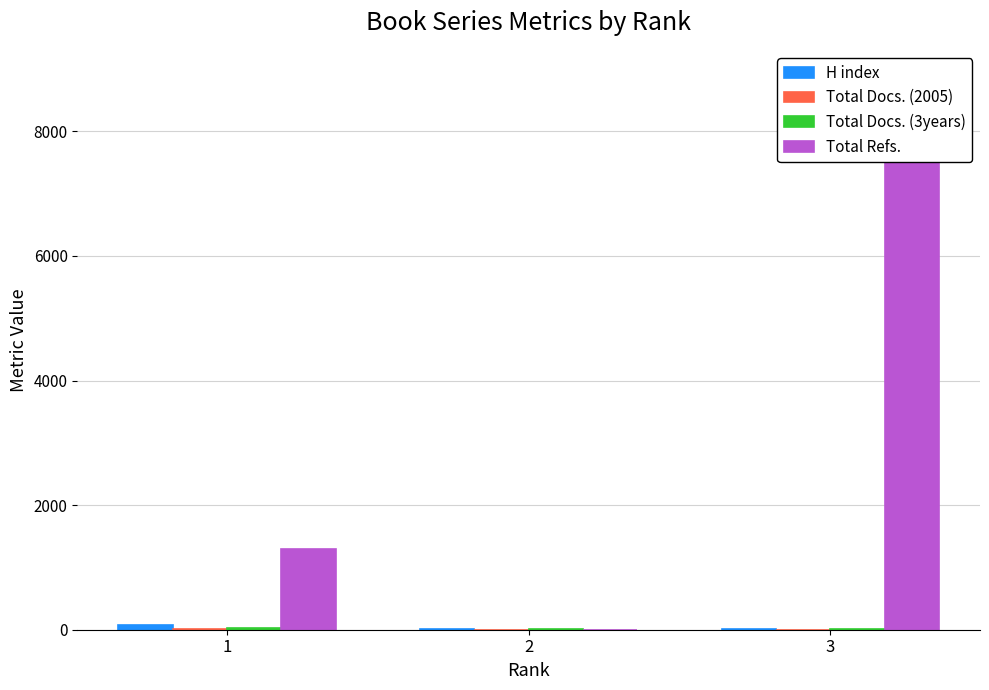

Reading left to right, transcribe all the data shown in this chart.

H index: 73	7	13
Total Docs. (2005): 9	0	0
Total Docs. (3years): 34	15	8
Total Refs.: 1303	0	8851